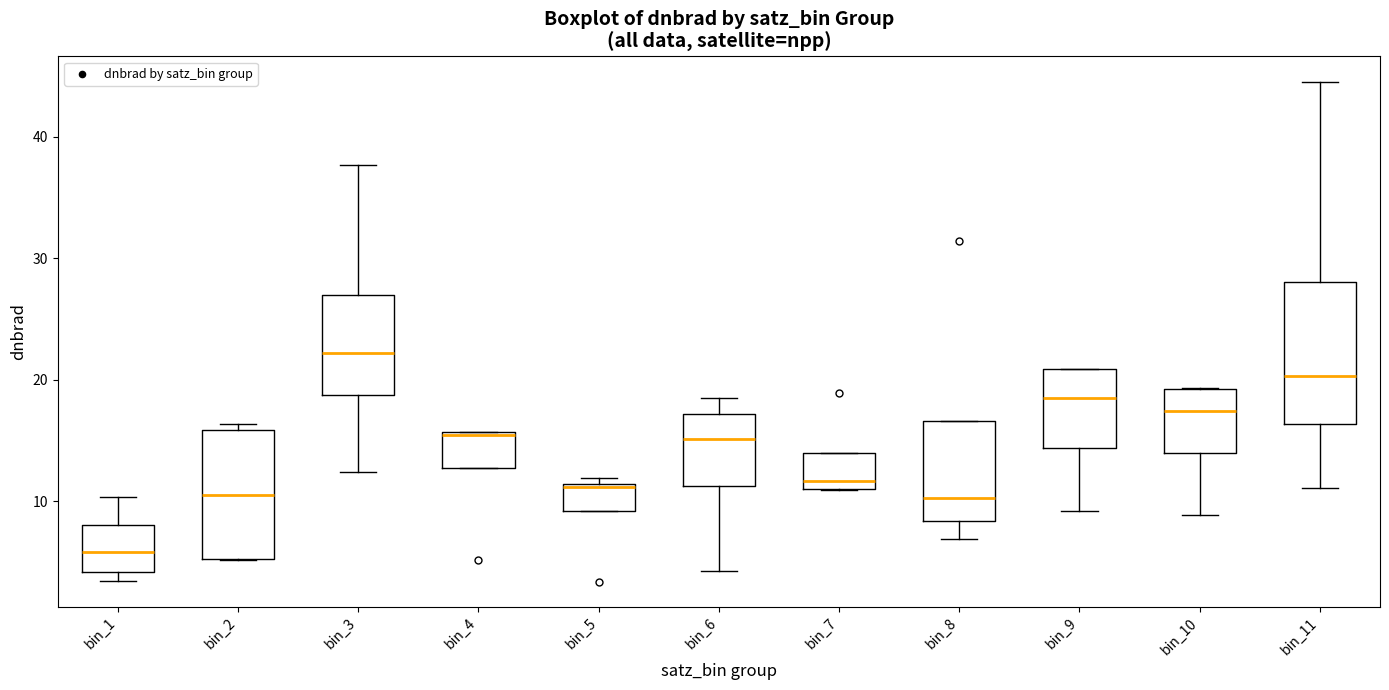

Reading left to right, read every box against the y-axis: the position of its median line, the range the box covers, and the ends of its whiskers. The values are not printed on the chart, so give them approximately, as read against the axis.

bin_1: median 6, box 4 to 8, whiskers 3 to 10
bin_2: median 11, box 5 to 16, whiskers 5 to 16 (just above the box's upper edge)
bin_3: median 22, box 19 to 27, whiskers 12 to 38
bin_4: median 15, box 13 to 16, whiskers 13 to 16
bin_5: median 11, box 9 to 11, whiskers 9 to 12
bin_6: median 15, box 11 to 17, whiskers 4 to 19
bin_7: median 12, box 11 to 14, whiskers 11 to 14
bin_8: median 10, box 8 to 17, whiskers 7 to 17
bin_9: median 18, box 14 to 21, whiskers 9 to 21
bin_10: median 17, box 14 to 19, whiskers 9 to 19
bin_11: median 20, box 16 to 28, whiskers 11 to 45